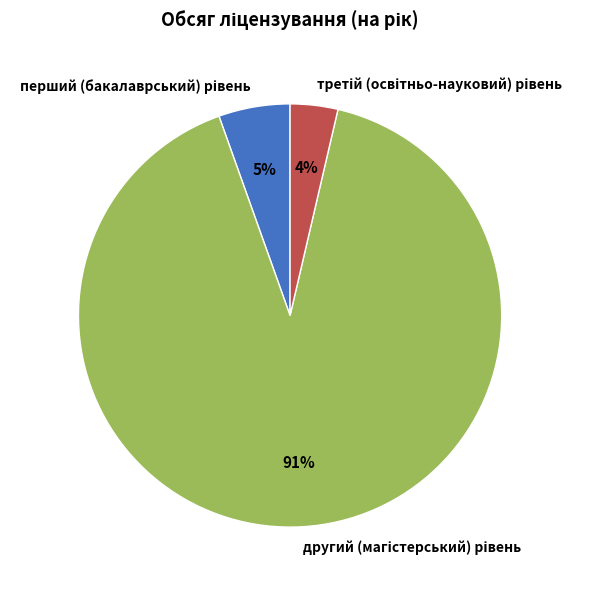

To the nearest percent, what is the average slice percentage?

33%